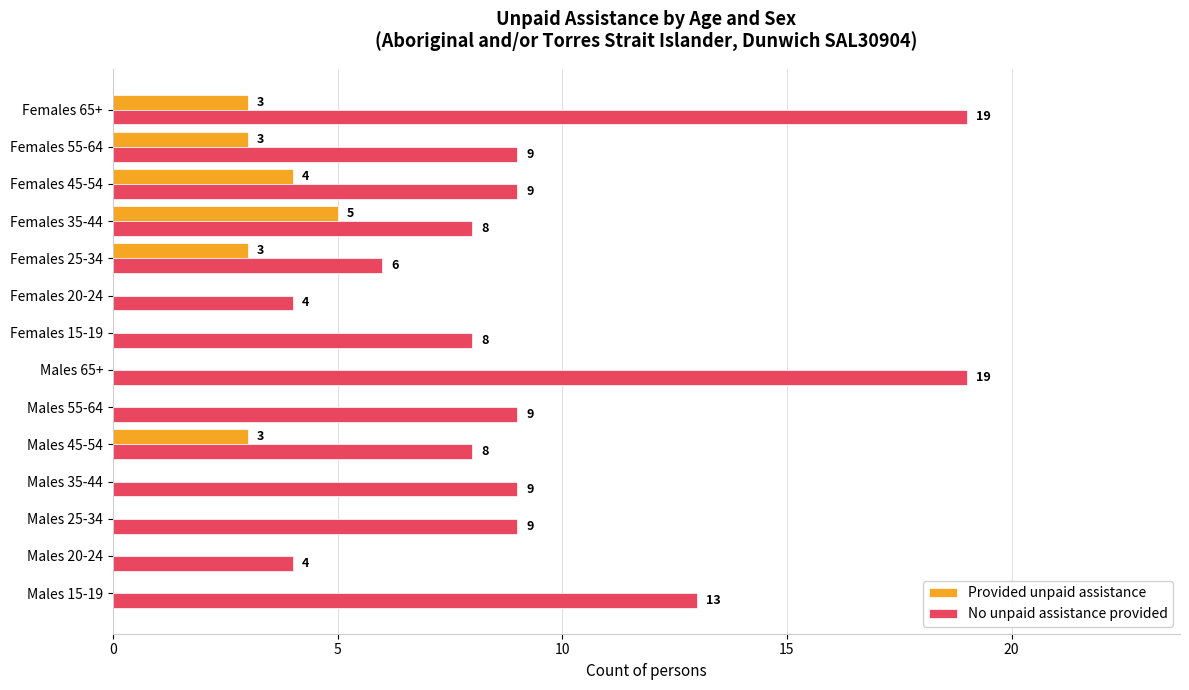

What is the sum of the No unpaid assistance provided values at Females 45-54 and Males 55-64?

18